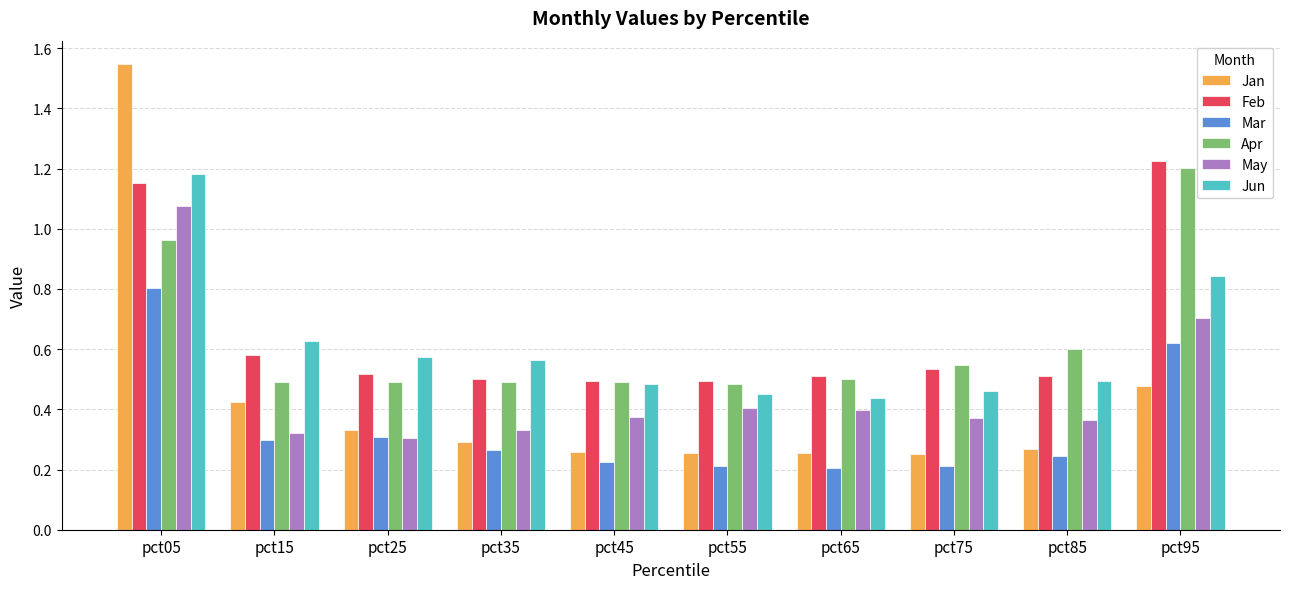

Does the chart contain any negative values?

No